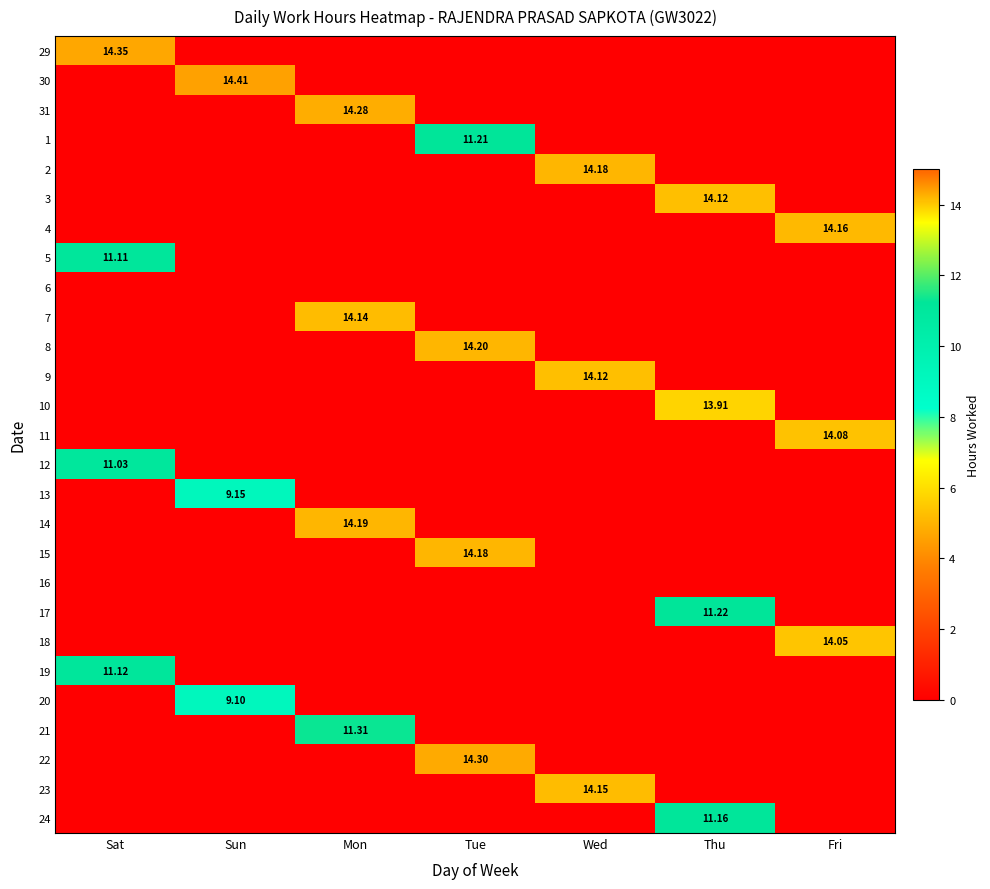

Which category has the lowest value in the 9 series?

Sat